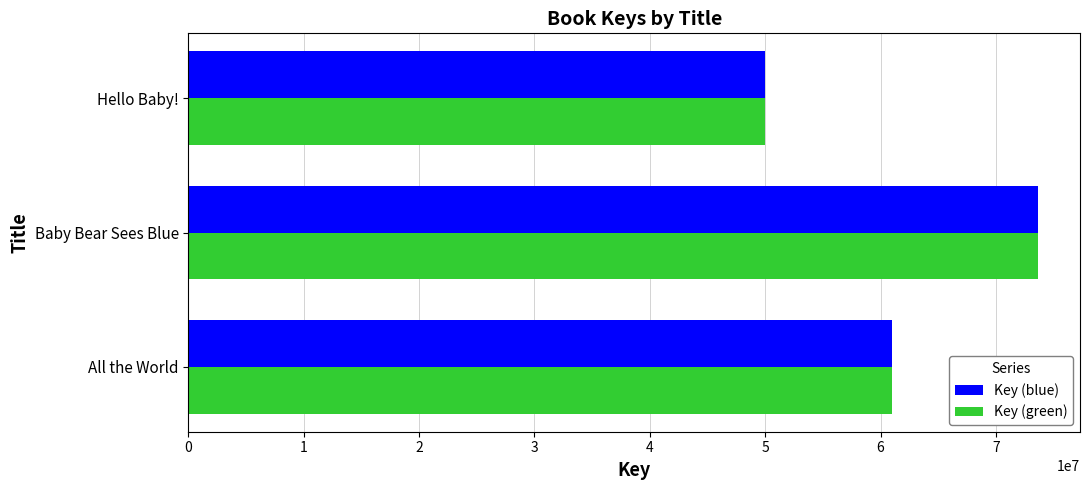

True or false: Key (blue) has a value of 72412111 at Hello Baby!.

False